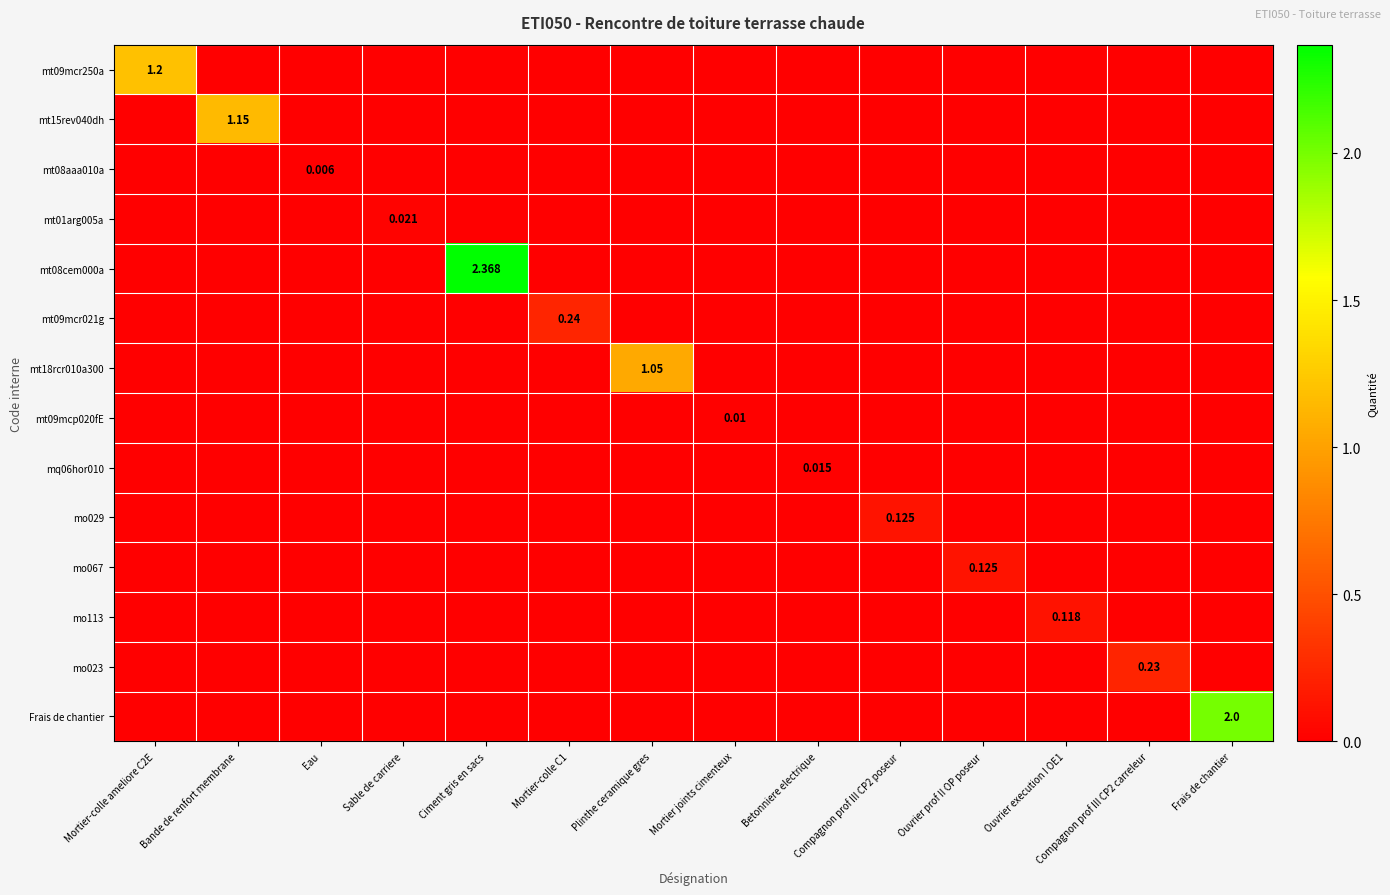

List the labels in order of mt09mcr021g value, largest first.

Mortier-colle C1, Mortier-colle ameliore C2E, Bande de renfort membrane, Eau, Sable de carriere, Ciment gris en sacs, Plinthe ceramique gres, Mortier joints cimenteux, Betonniere electrique, Compagnon prof III CP2 poseur, Ouvrier prof II OP poseur, Ouvrier execution I OE1, Compagnon prof III CP2 carreleur, Frais de chantier